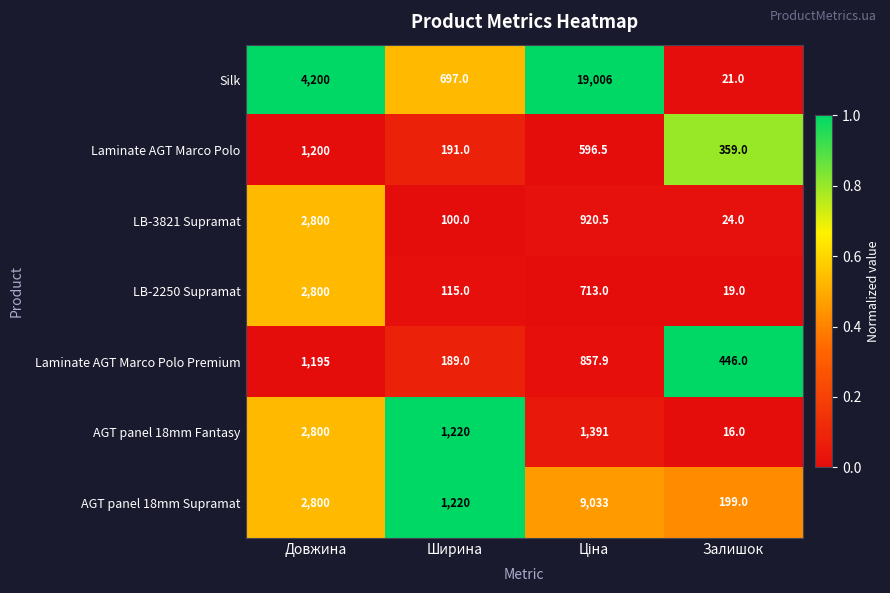

Reading left to right, transcribe all the data shown in this chart.

Silk: 4200.0	697.0	19006.0	21.0
Laminate AGT Marco Polo: 1200.0	191.0	596.5	359.0
LB-3821 Supramat: 2800.0	100.0	920.5	24.0
LB-2250 Supramat: 2800.0	115.0	713.0	19.0
Laminate AGT Marco Polo Premium: 1195.0	189.0	857.9	446.0
AGT panel 18mm Fantasy: 2800.0	1220.0	1391.0	16.0
AGT panel 18mm Supramat: 2800.0	1220.0	9033.0	199.0